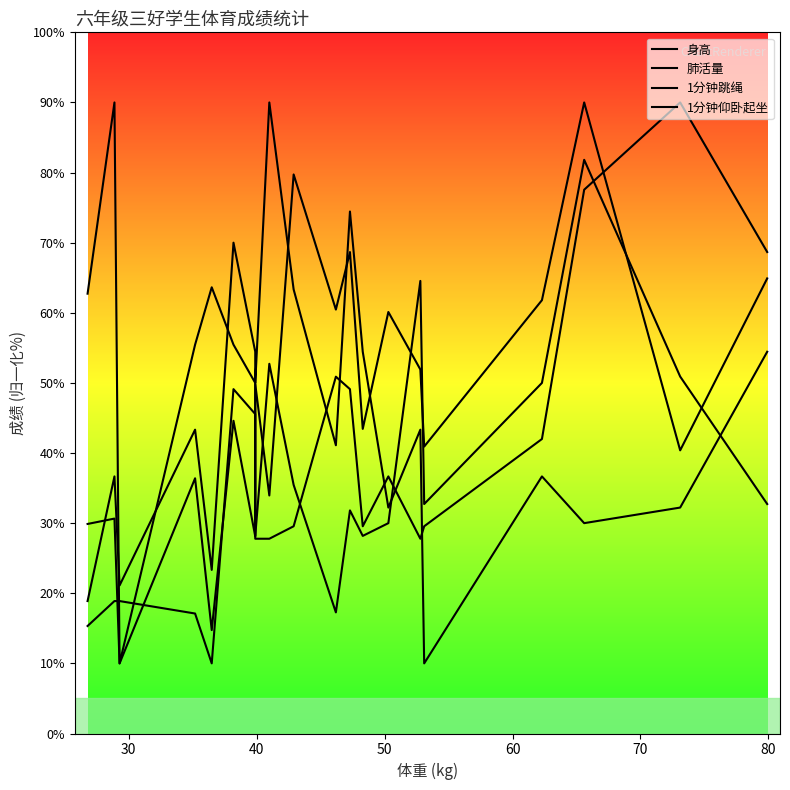

What is the sum of all 身高 values?

761.8